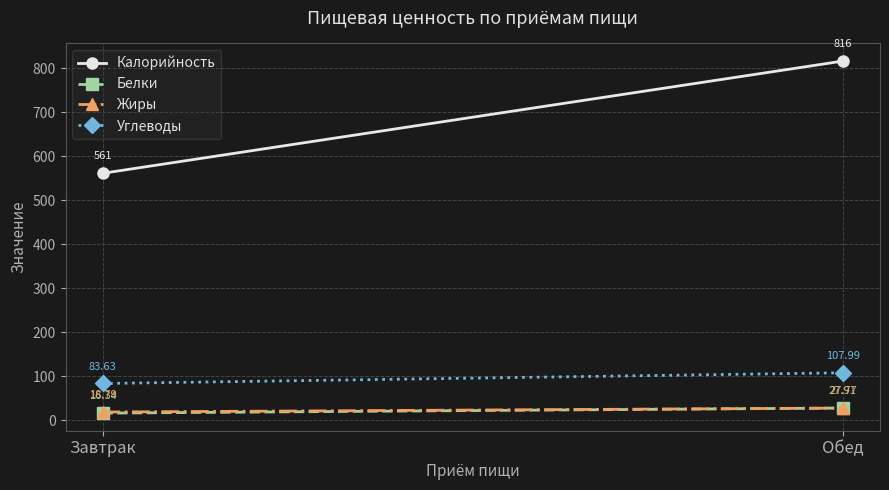

List the labels in order of Белки value, smallest first.

Завтрак, Обед